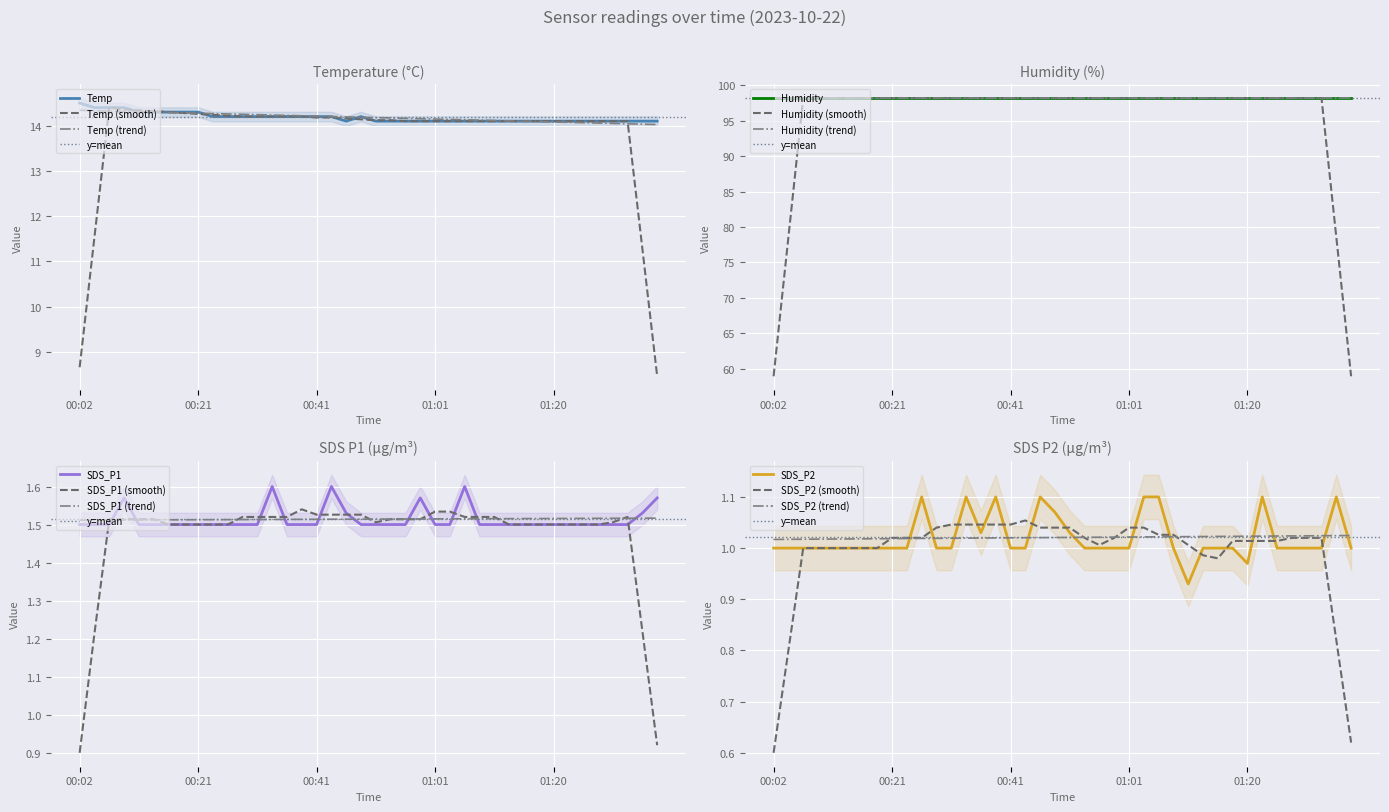

What value does the SDS_P1 series have at 00:02?

1.5